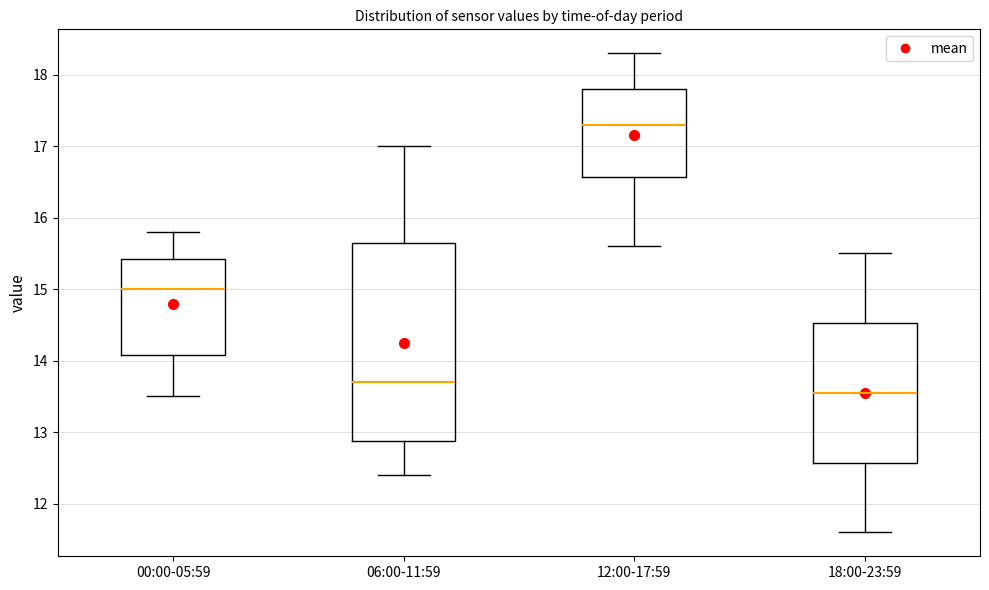

Which box's median line is the highest?

12:00-17:59